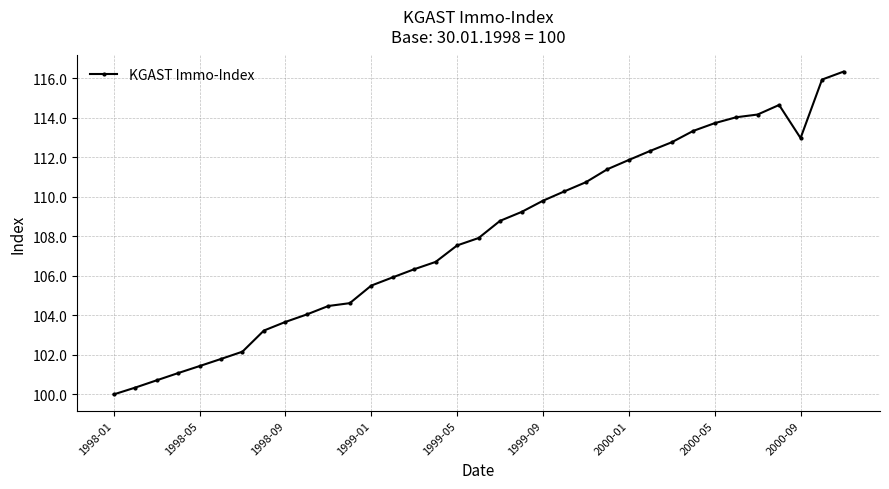

What is the smallest value displayed?

100.0